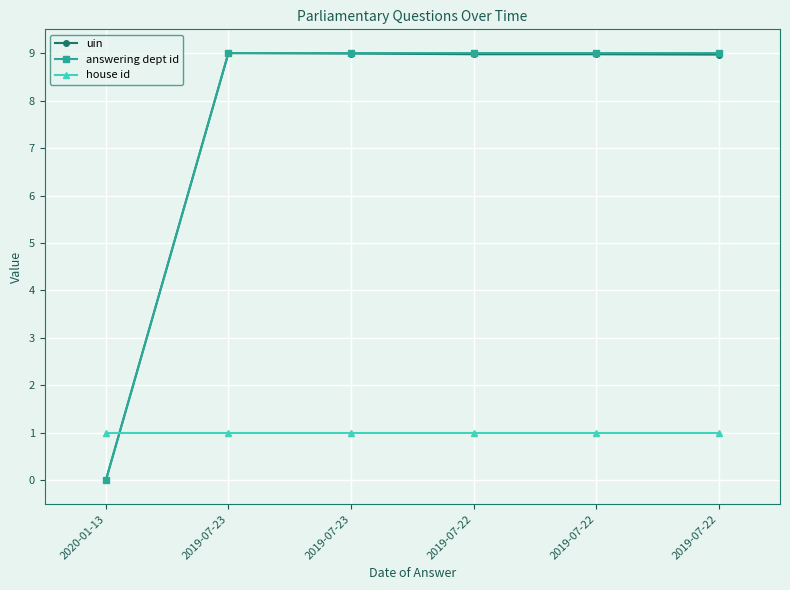

Which has a higher value, 2019-07-22 or 2020-01-13?

2019-07-22